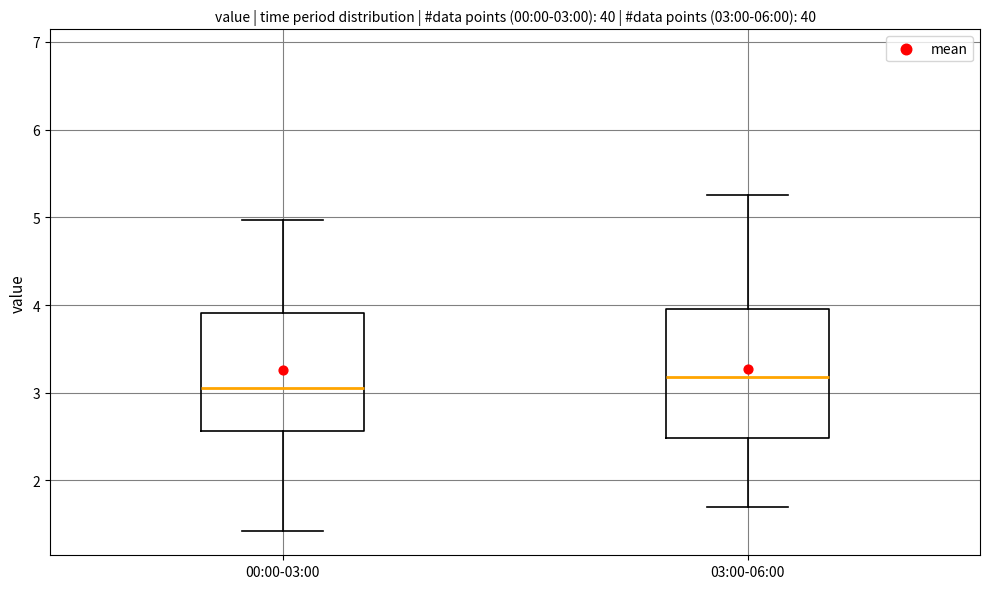

Which box is the tallest, from its lower edge to its upper edge?

03:00-06:00